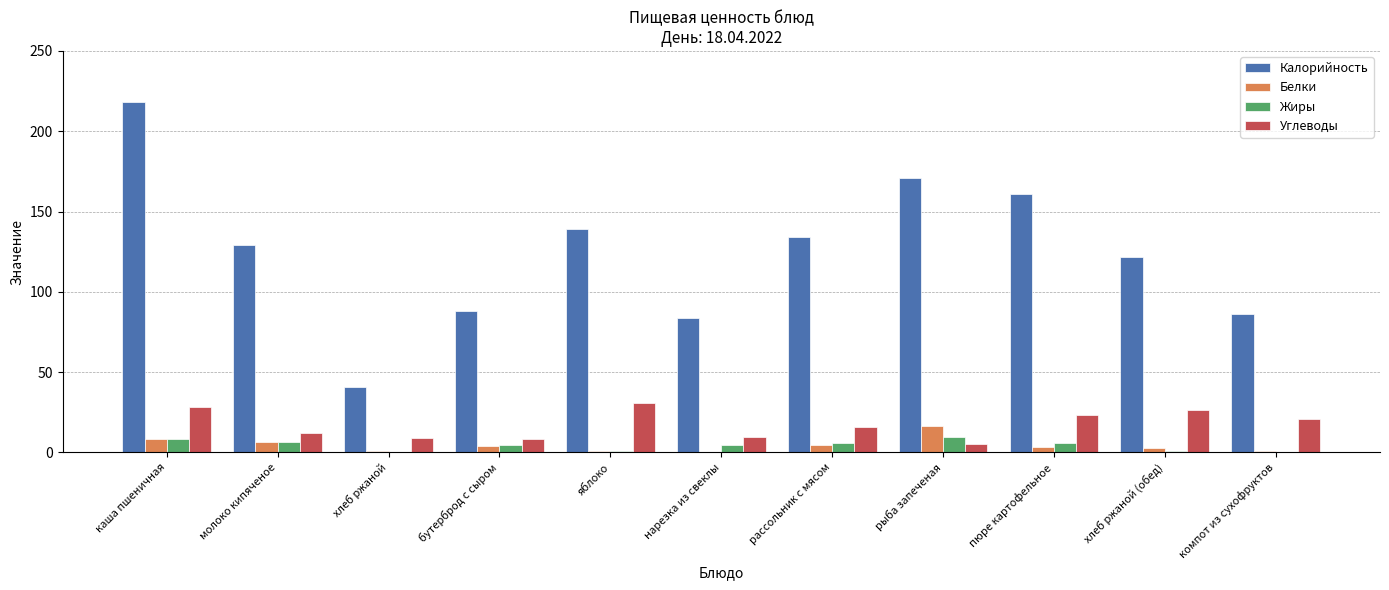

What is the average value of the Углеводы series?

17.1